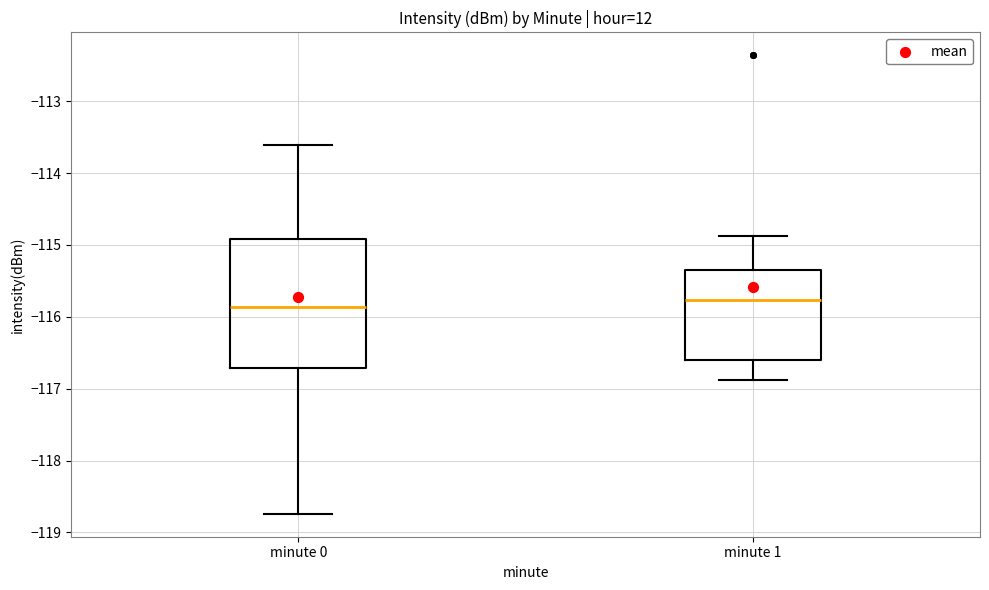

Reading left to right, read every box against the y-axis: the position of its median line, the range the box covers, and the ends of its whiskers. The values are not printed on the chart, so give them approximately, as read against the axis.

minute 0: median -115.9, box -116.7 to -114.9, whiskers -118.7 to -113.6
minute 1: median -115.8, box -116.6 to -115.3, whiskers -116.9 to -114.9